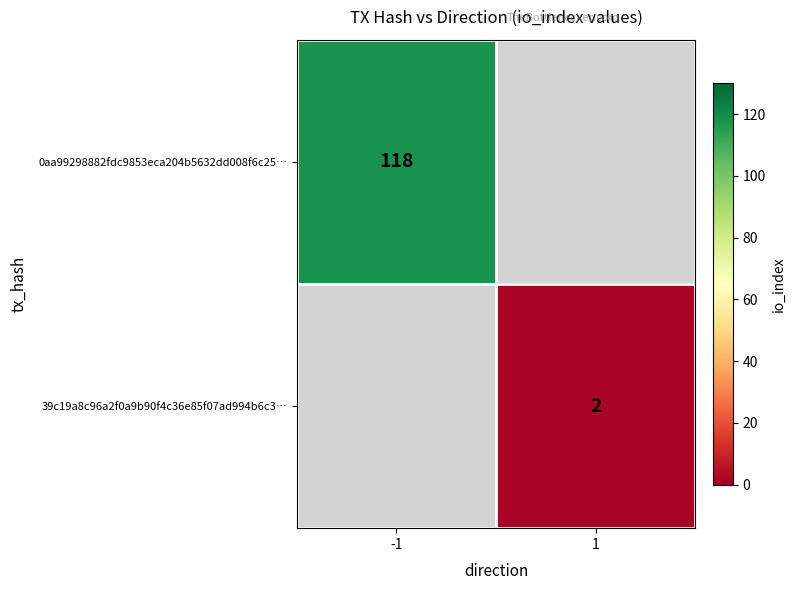

True or false: 0aa99298882fdc9853eca204b5632dd008f6c25… has a value of 46 at -1.

False